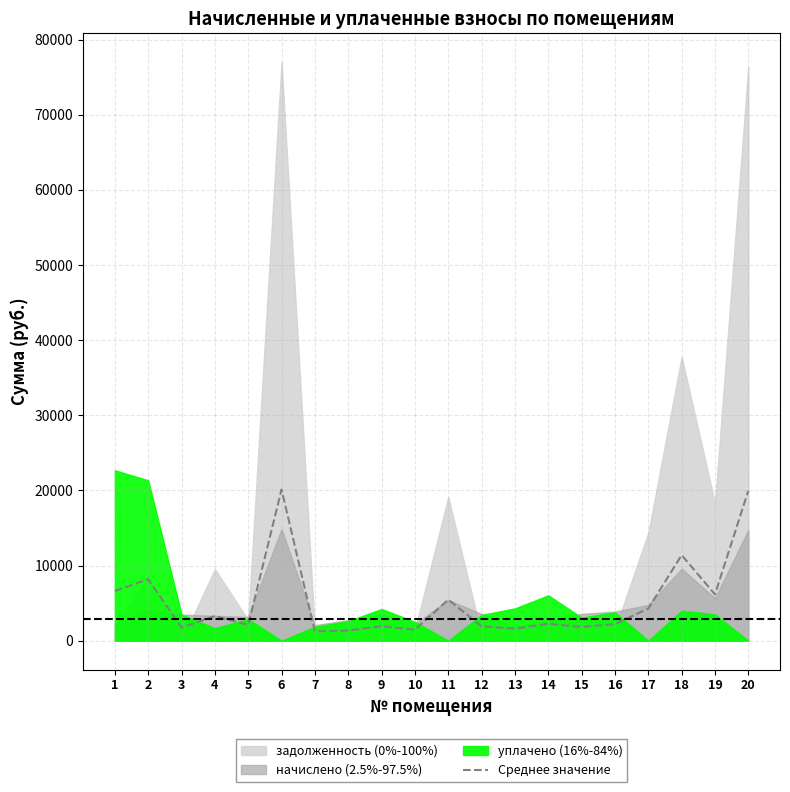

What is the difference between the values at 2 and 17?

3903.3